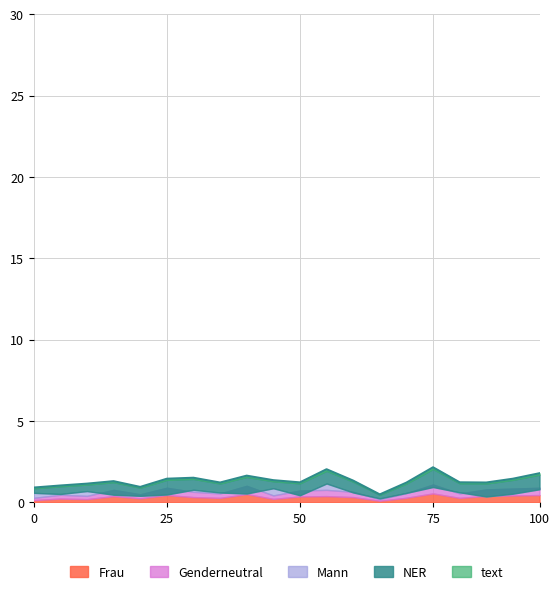

The value of P1 at 00:33 is 4.4. True or false?

False